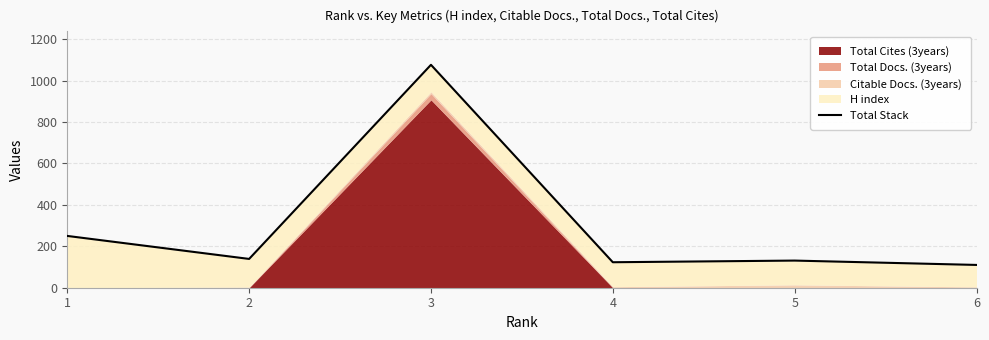

At which category does the data reach its first local valley?

2